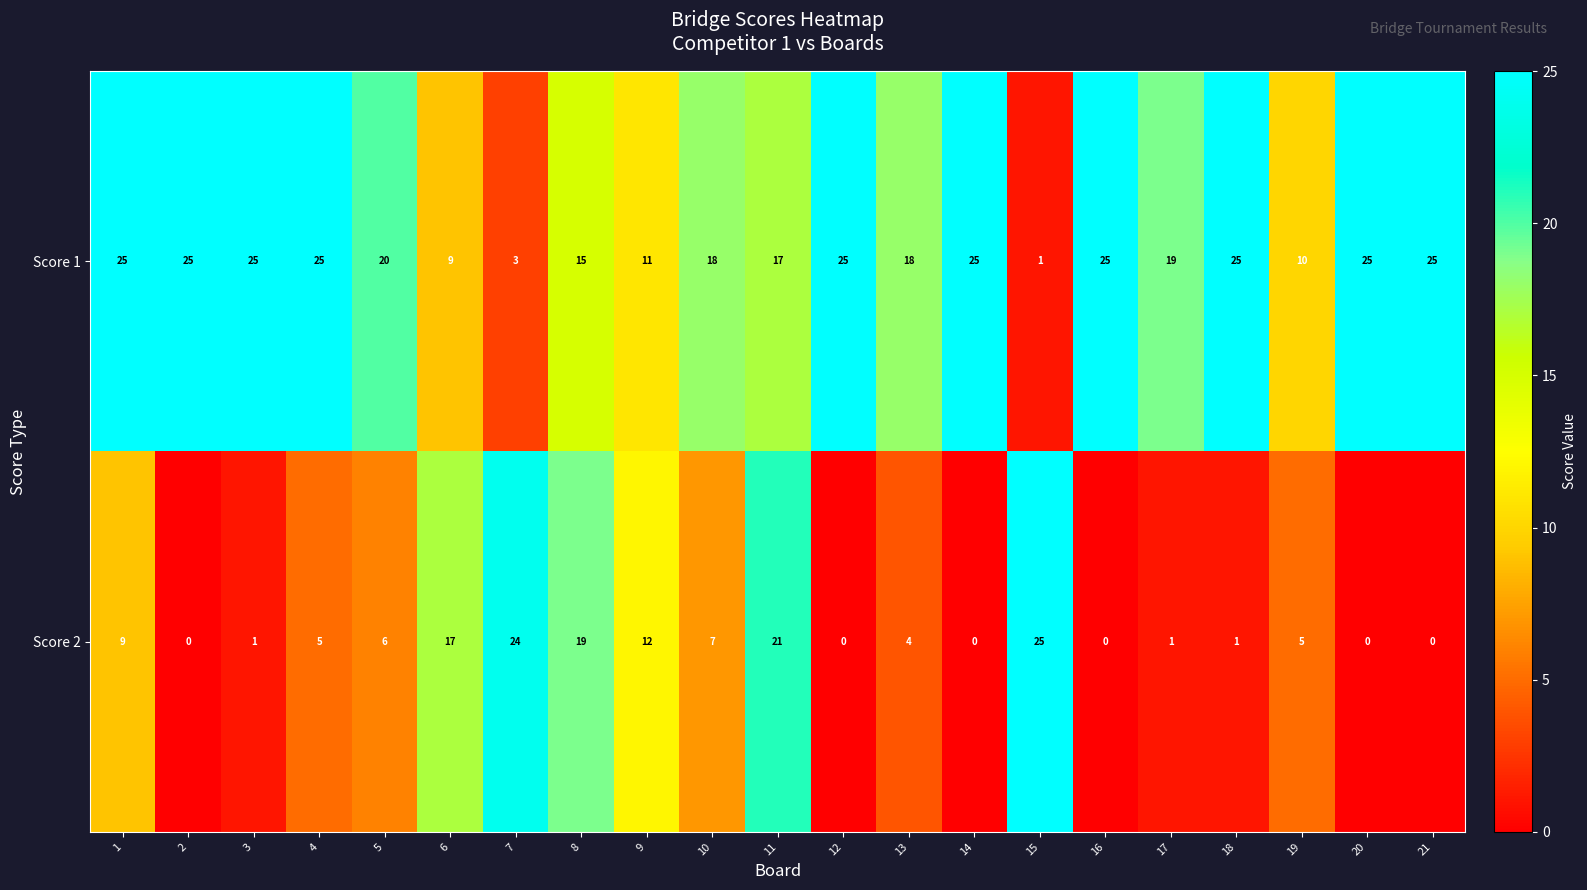

What is the maximum value shown in the chart?

25